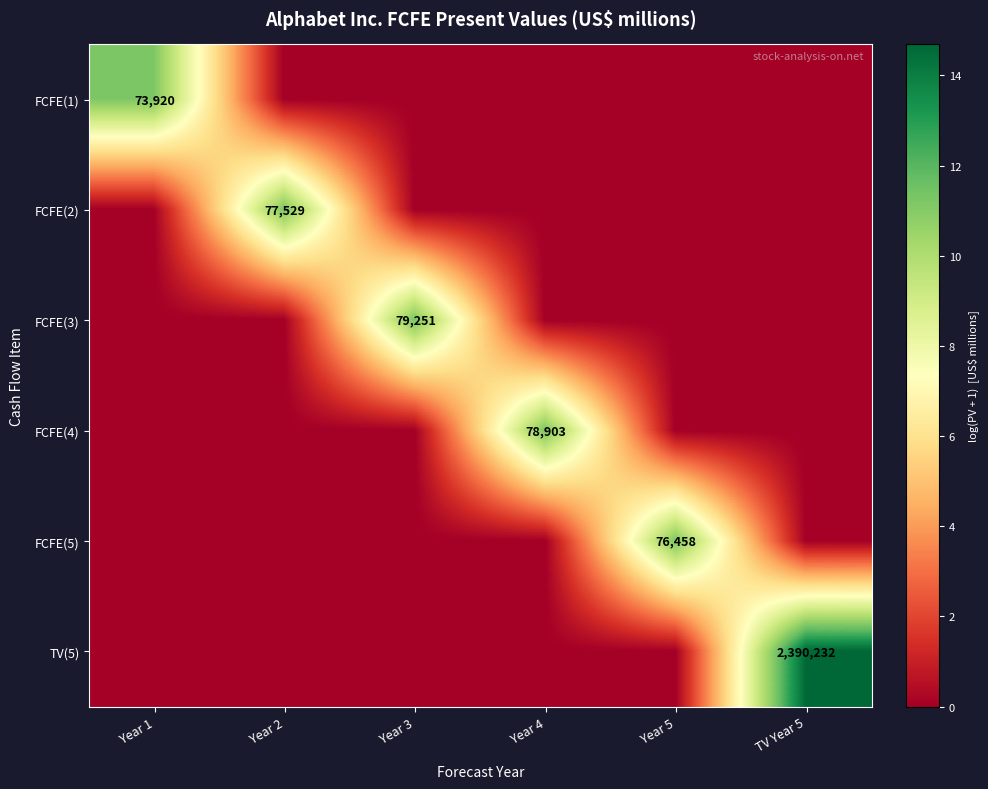

Which category has the lowest value across all series?

Year 2